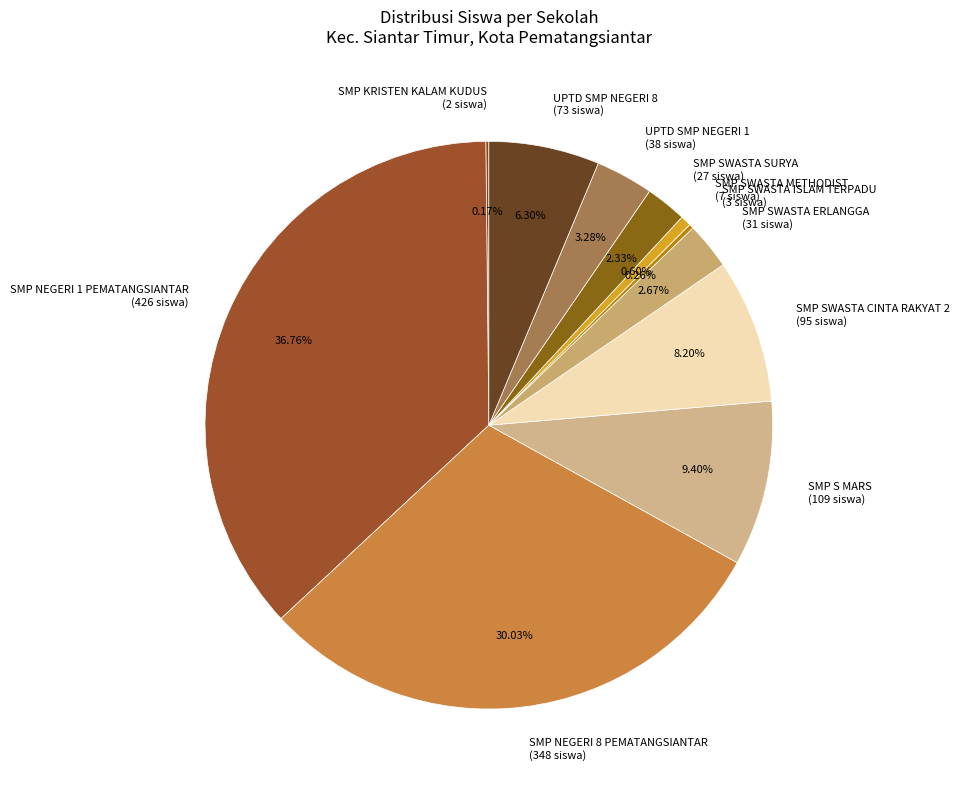

Combined, what portion of the pie is SMP SWASTA CINTA RAKYAT 2 and UPTD SMP NEGERI 8?

14.5%